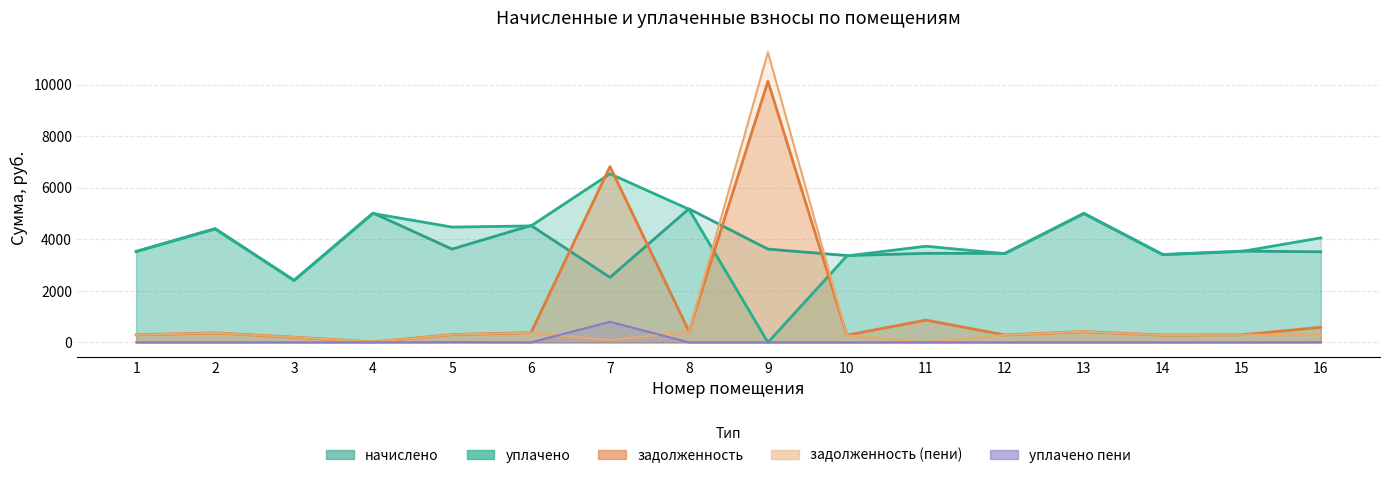

The задолженность (пени) series shows 125.1 at 2. True or false?

False